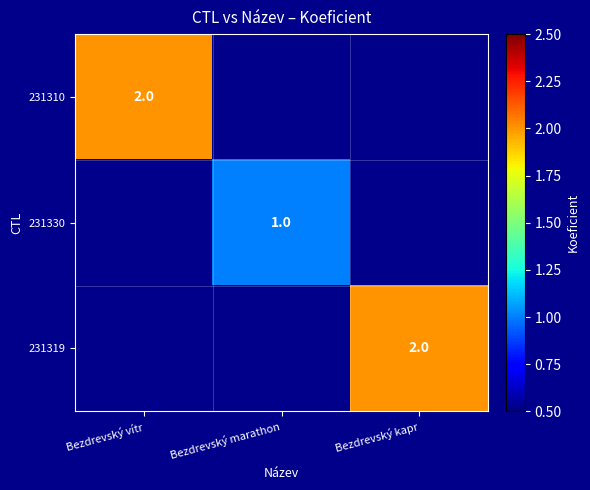

Is it true that 231319 equals 2 at Bezdrevský kapr?

True